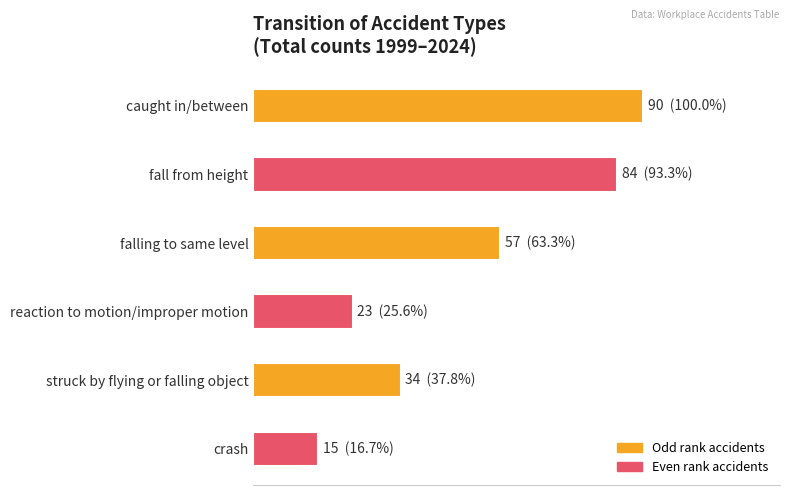

Are the bars horizontal?

Yes